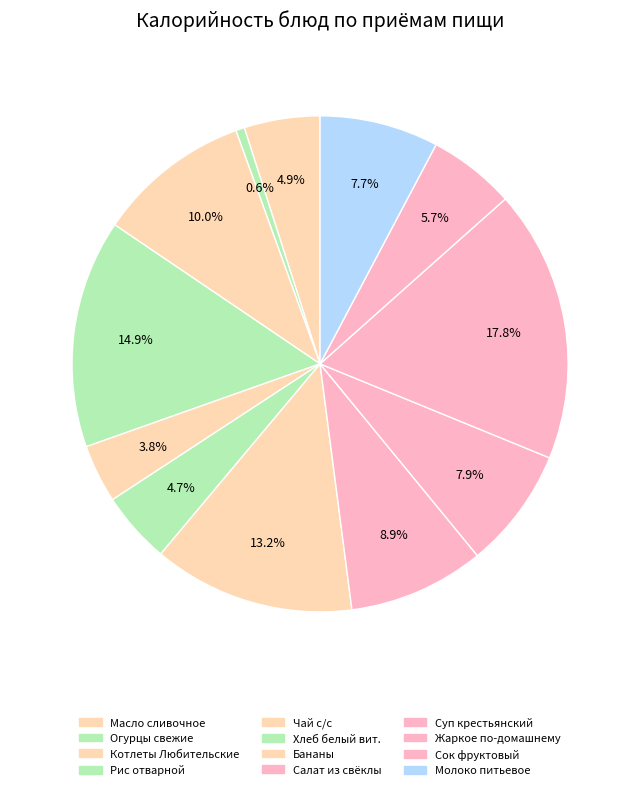

What is the total percentage of Суп крестьянский and Бананы?

21.0%